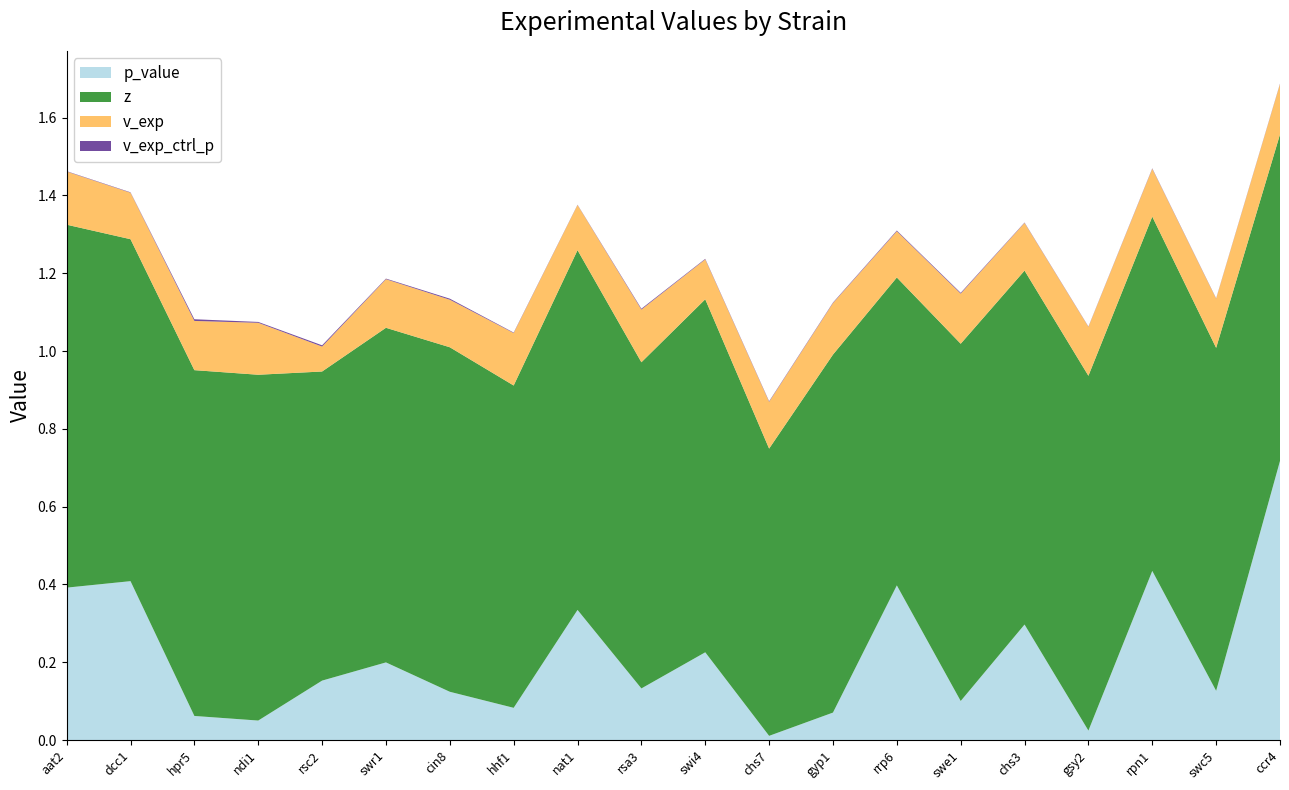

Reading left to right, extract all data points from this chart.

p_value: aat2=0.4	dcc1=0.4	hpr5=0.1	ndi1=0.1	rsc2=0.2	swr1=0.2	cin8=0.1	hhf1=0.1	nat1=0.3	rsa3=0.1	swi4=0.2	chs7=0.0	gyp1=0.1	rrp6=0.4	swe1=0.1	chs3=0.3	gsy2=0.0	rpn1=0.4	swc5=0.1	ccr4=0.7
z: aat2=0.9	dcc1=0.9	hpr5=0.9	ndi1=0.9	rsc2=0.8	swr1=0.9	cin8=0.9	hhf1=0.8	nat1=0.9	rsa3=0.8	swi4=0.9	chs7=0.7	gyp1=0.9	rrp6=0.8	swe1=0.9	chs3=0.9	gsy2=0.9	rpn1=0.9	swc5=0.9	ccr4=0.8
v_exp: aat2=0.1	dcc1=0.1	hpr5=0.1	ndi1=0.1	rsc2=0.1	swr1=0.1	cin8=0.1	hhf1=0.1	nat1=0.1	rsa3=0.1	swi4=0.1	chs7=0.1	gyp1=0.1	rrp6=0.1	swe1=0.1	chs3=0.1	gsy2=0.1	rpn1=0.1	swc5=0.1	ccr4=0.1
v_exp_ctrl_p: aat2=0.0	dcc1=0.0	hpr5=0.0	ndi1=0.0	rsc2=0.0	swr1=0.0	cin8=0.0	hhf1=0.0	nat1=0.0	rsa3=0.0	swi4=0.0	chs7=0.0	gyp1=0.0	rrp6=0.0	swe1=0.0	chs3=0.0	gsy2=0.0	rpn1=0.0	swc5=0.0	ccr4=0.0